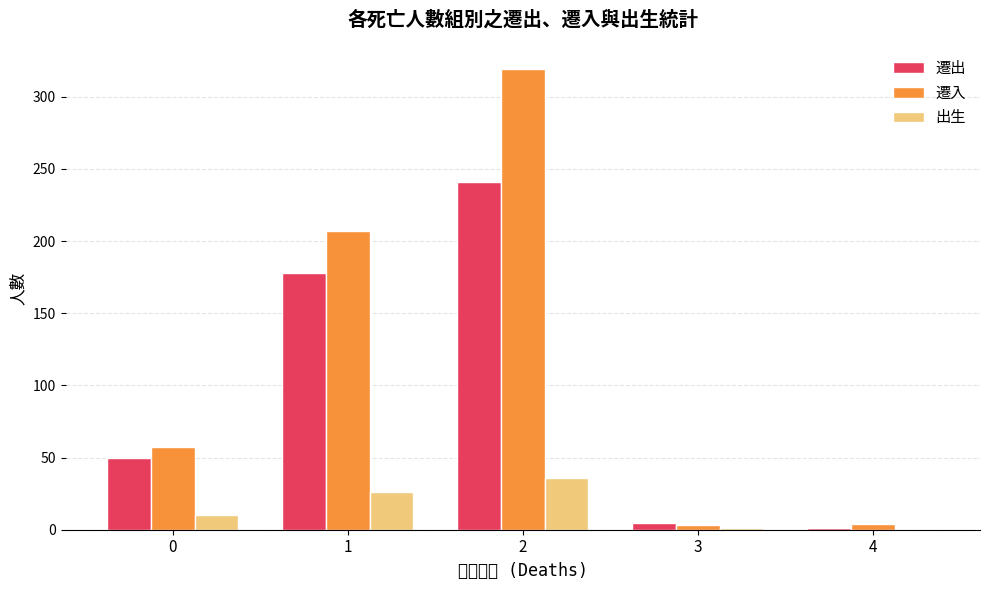

List the series in order of their overall mean, highest first.

遷入, 遷出, 出生